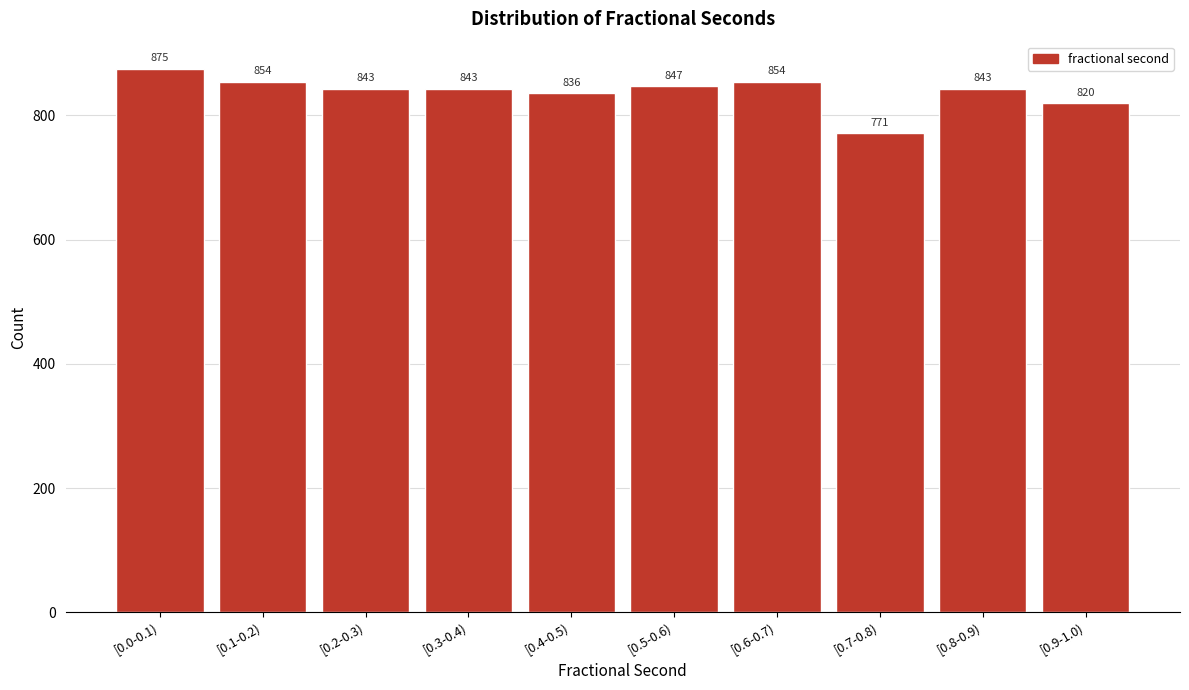

Reading right to left, transcribe all the data shown in this chart.

[0.9-1.0)=820	[0.8-0.9)=843	[0.7-0.8)=771	[0.6-0.7)=854	[0.5-0.6)=847	[0.4-0.5)=836	[0.3-0.4)=843	[0.2-0.3)=843	[0.1-0.2)=854	[0.0-0.1)=875